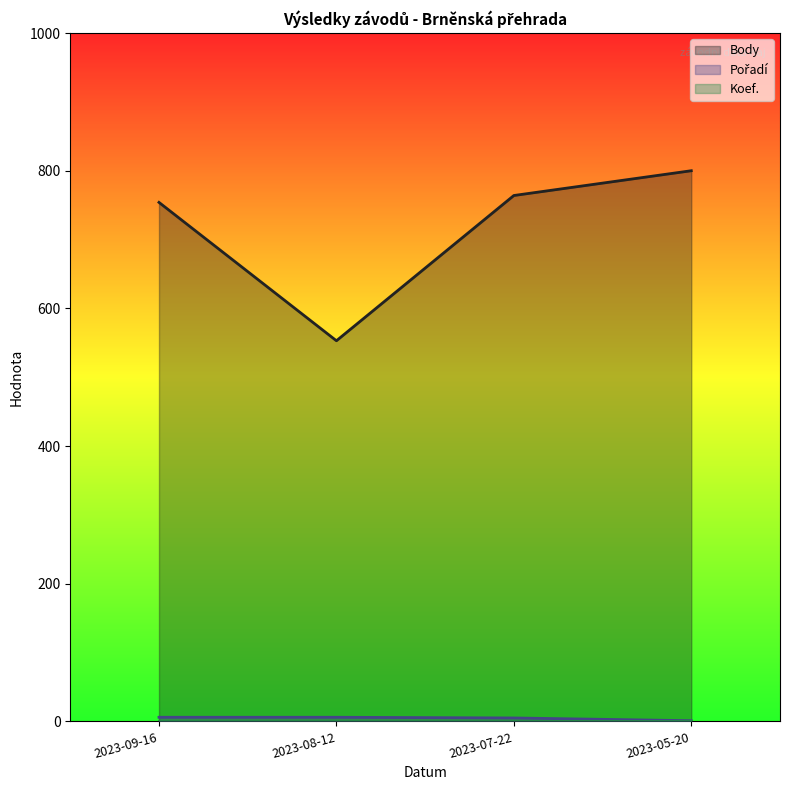

Does the chart have visible grid lines?

No